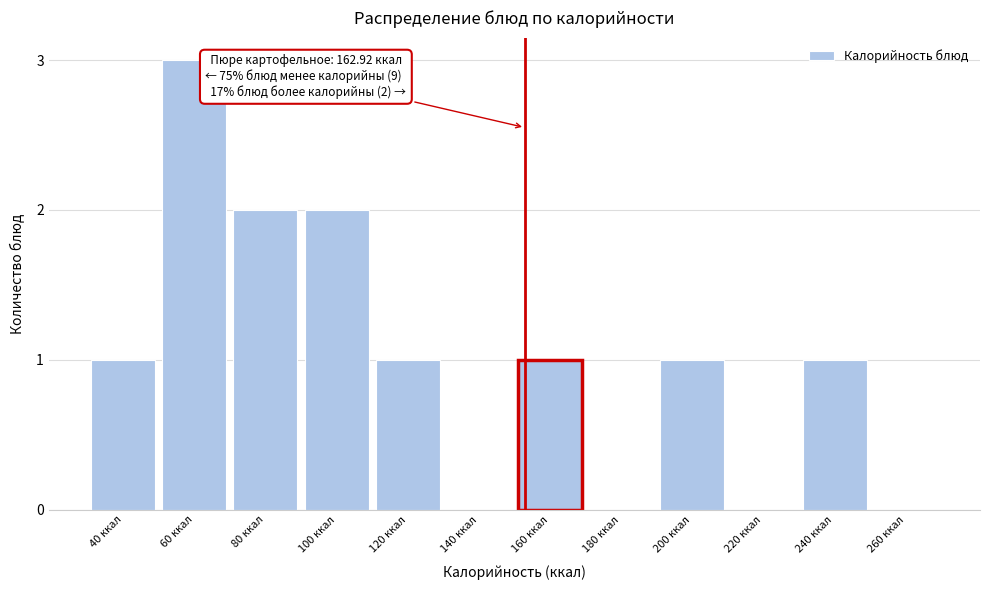

Reading right to left, extract all data points from this chart.

260 ккал=0	240 ккал=1	220 ккал=0	200 ккал=1	180 ккал=0	160 ккал=1	140 ккал=0	120 ккал=1	100 ккал=2	80 ккал=2	60 ккал=3	40 ккал=1